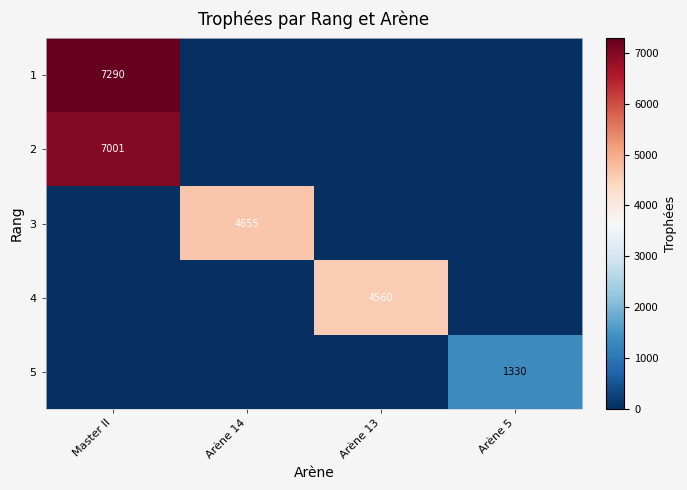

What is the spread (max minus min) of values at Arène 13?

4560